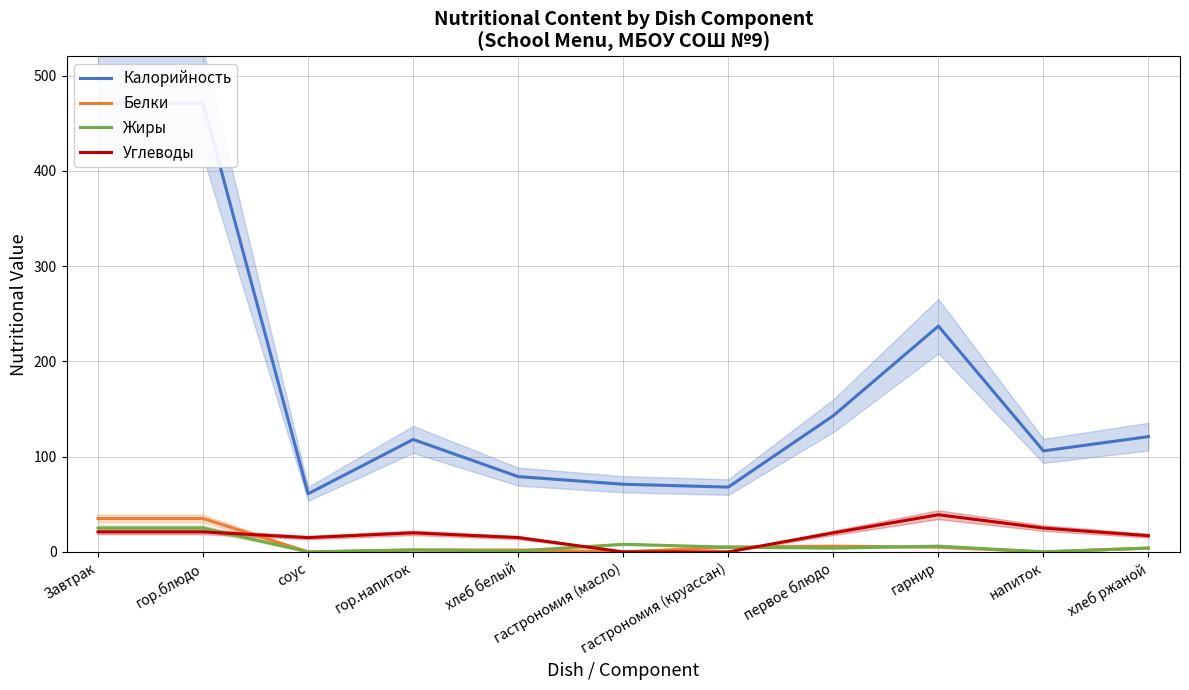

Between which two adjacent categories do Жиры and Углеводы first intersect?

гор.блюдо and соус